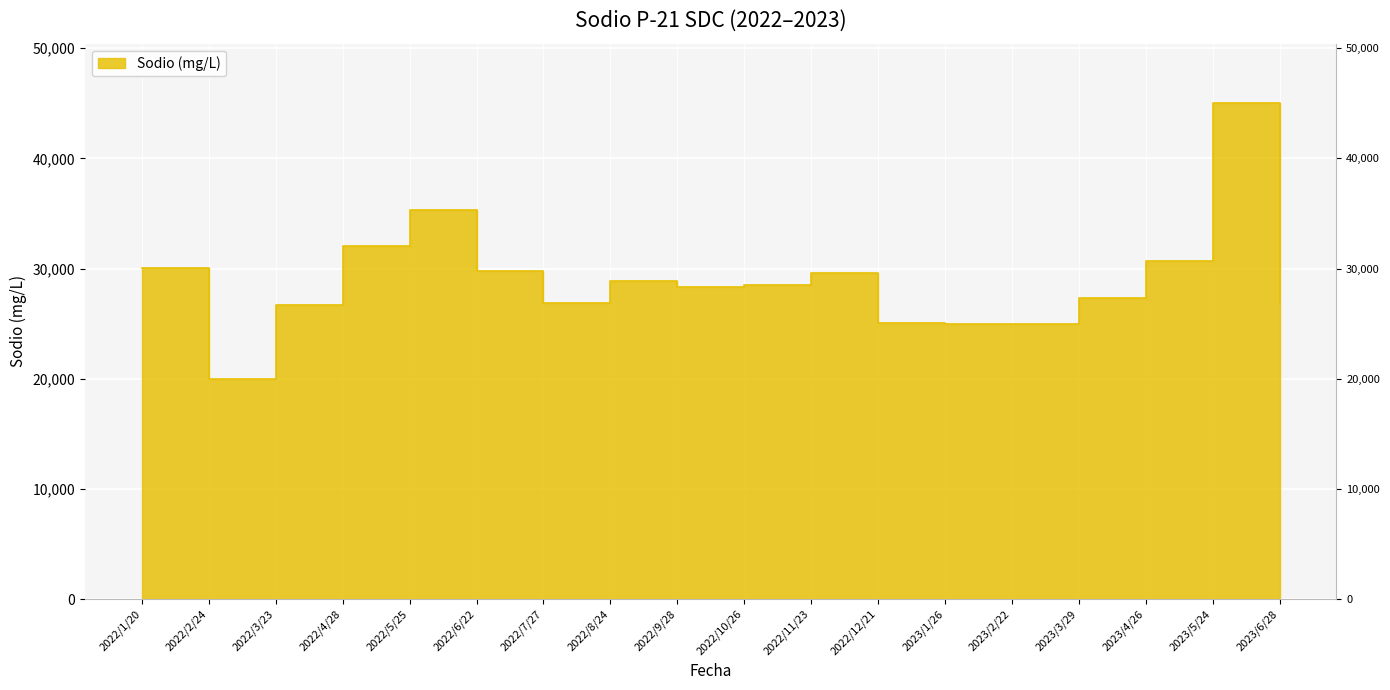

What is the label of the 7th point from the left?

2022/7/27